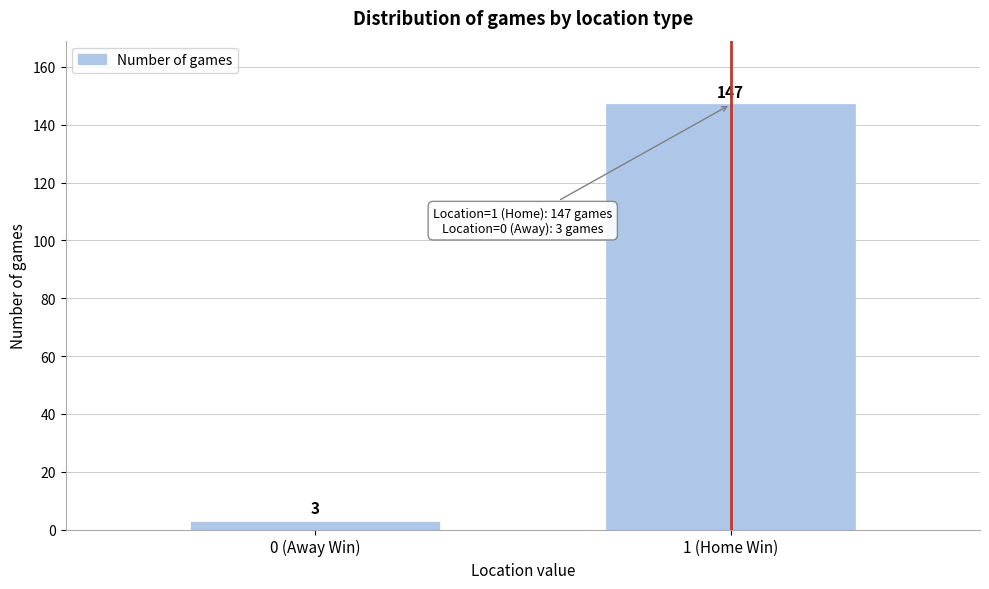

Reading left to right, extract all data points from this chart.

0 (Away Win)=3	1 (Home Win)=147